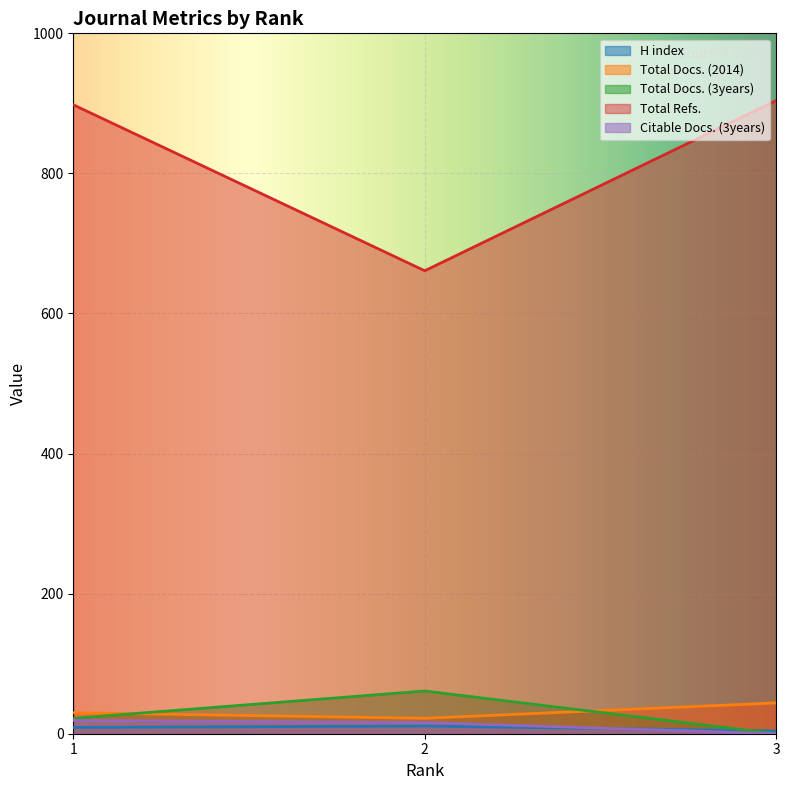

What is the greatest value displayed?

904